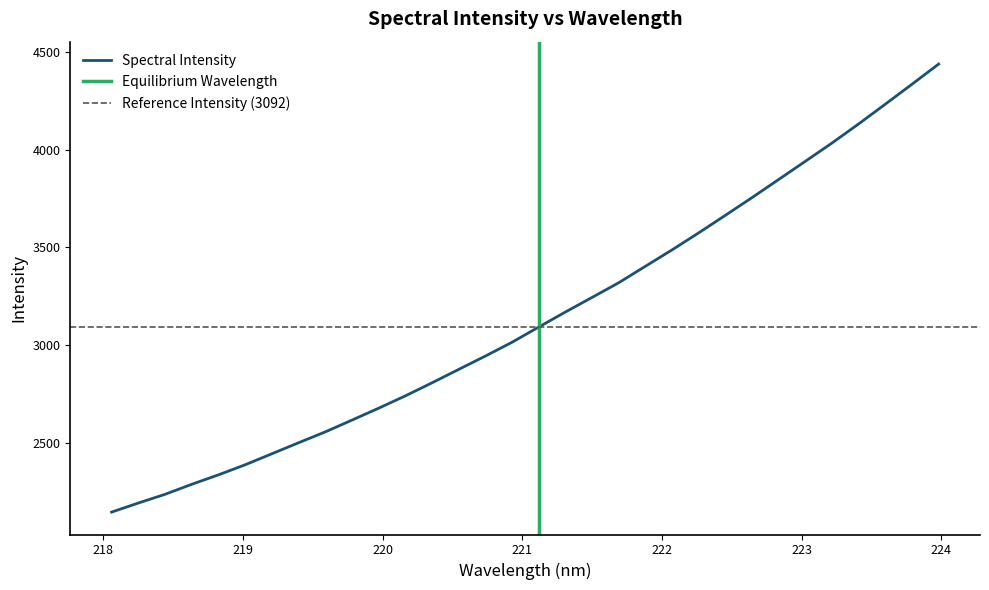

At which category does the chart reach its minimum across all series?

218.0596